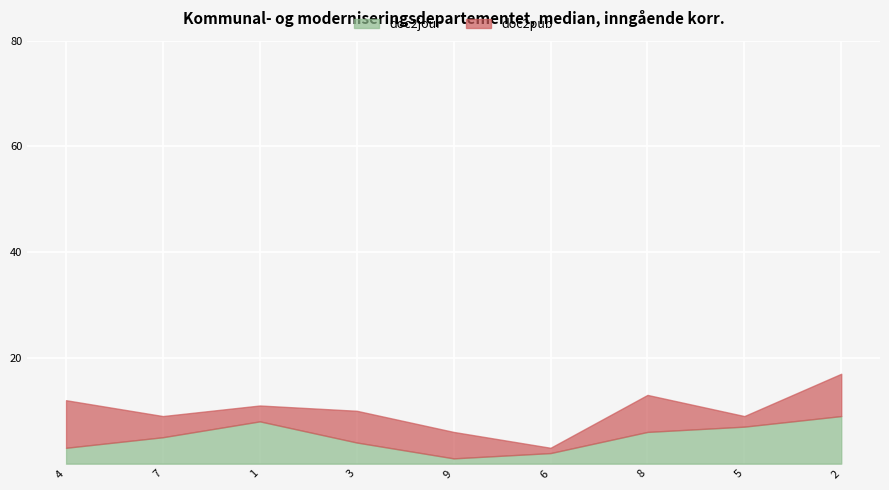

The doc2jour series shows 5 at 7. True or false?

True